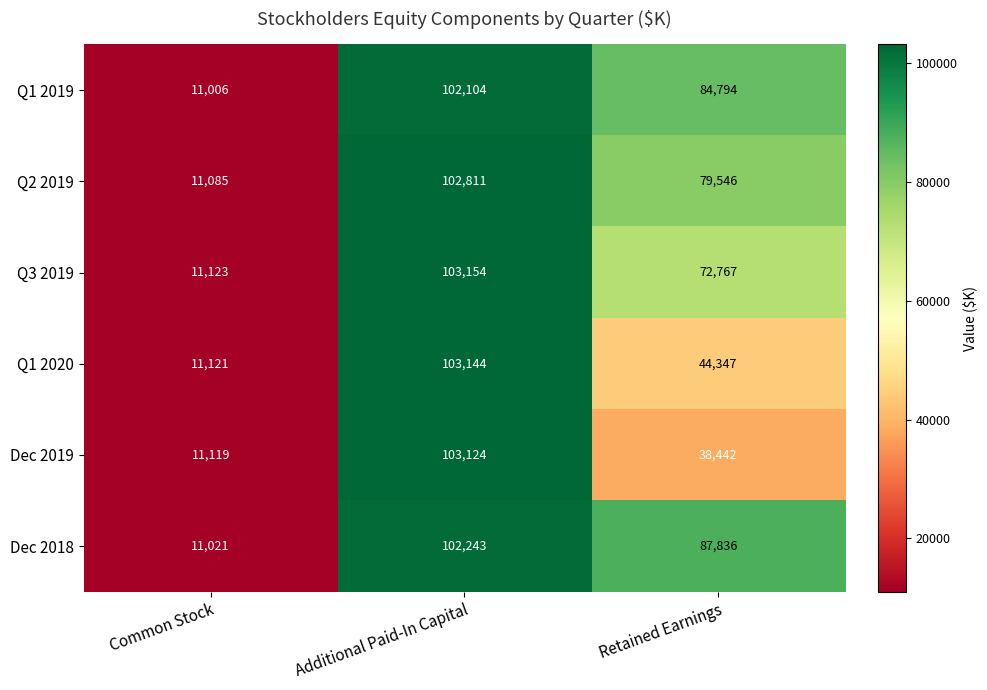

What is the smallest value displayed?

11006